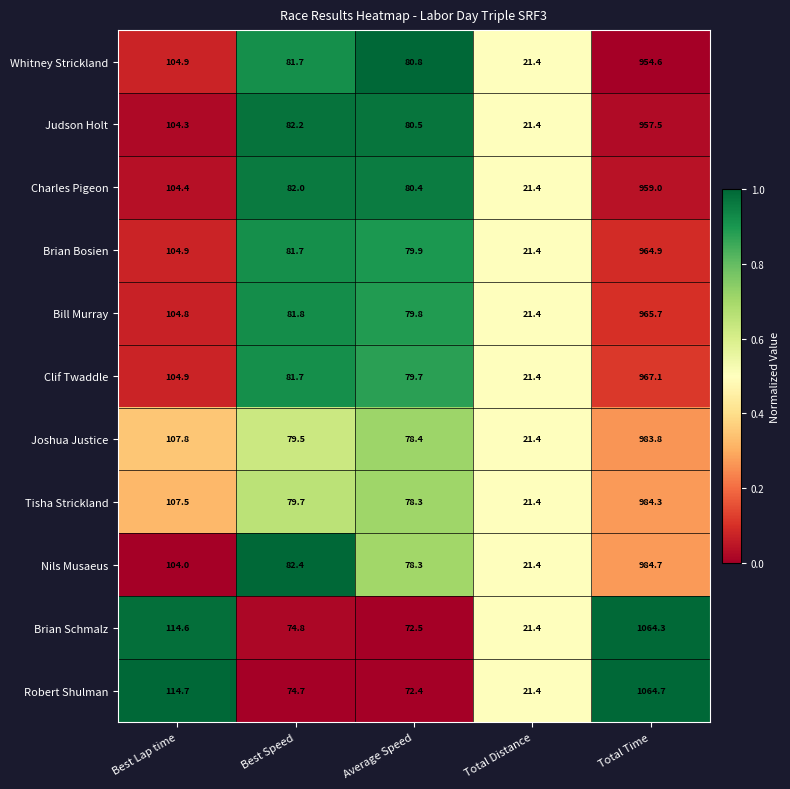

At which category is the sum across all series the highest?

Total Time